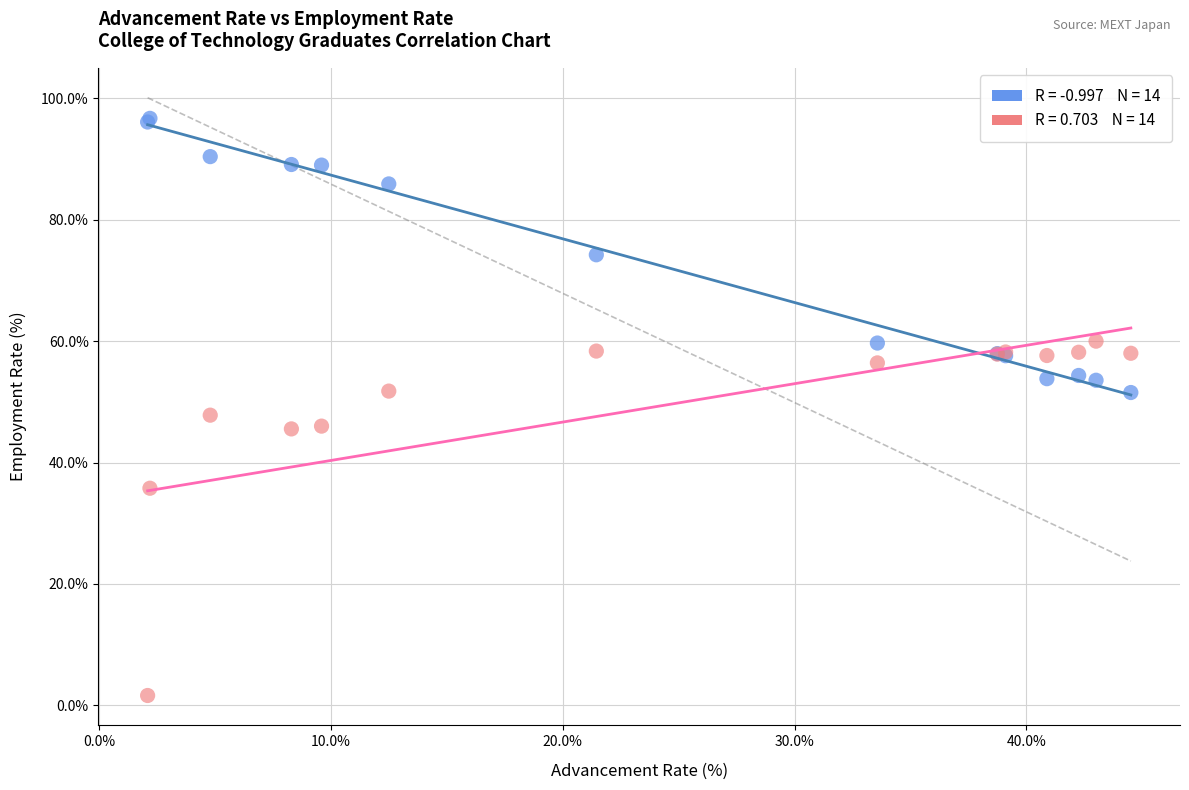

Across all series, what Y value is closest to 49?

47.8